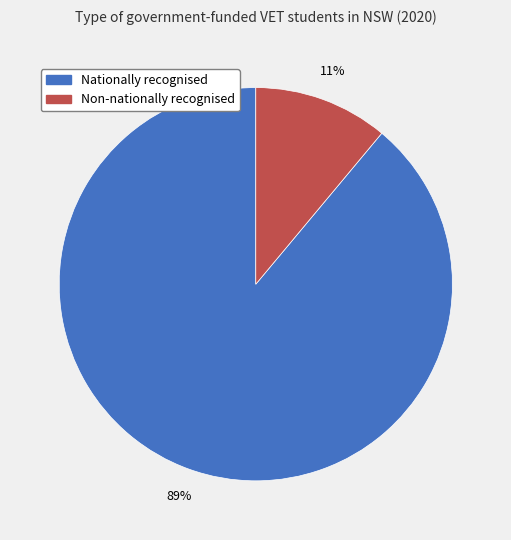

To the nearest percent, what percentage of the pie is Non-nationally recognised?

11%